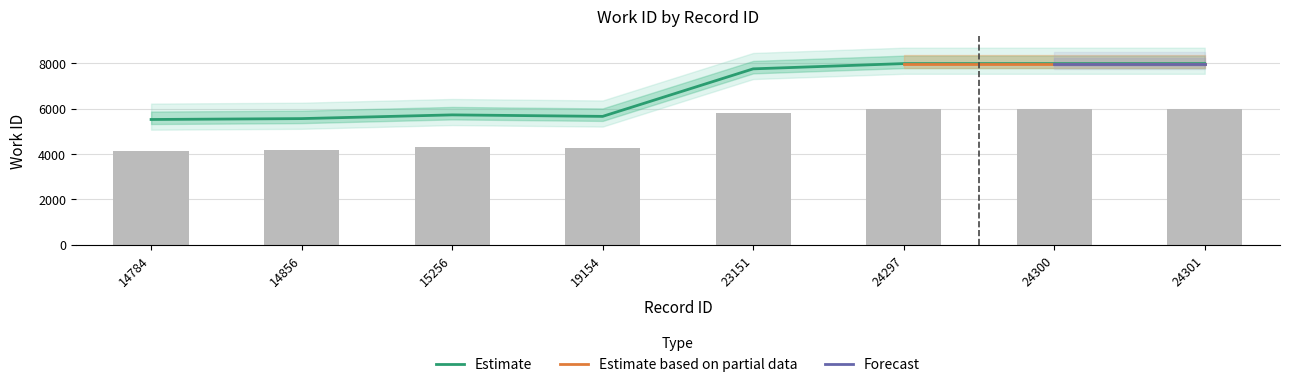

Which has a higher value, 14784 or 15256?

15256